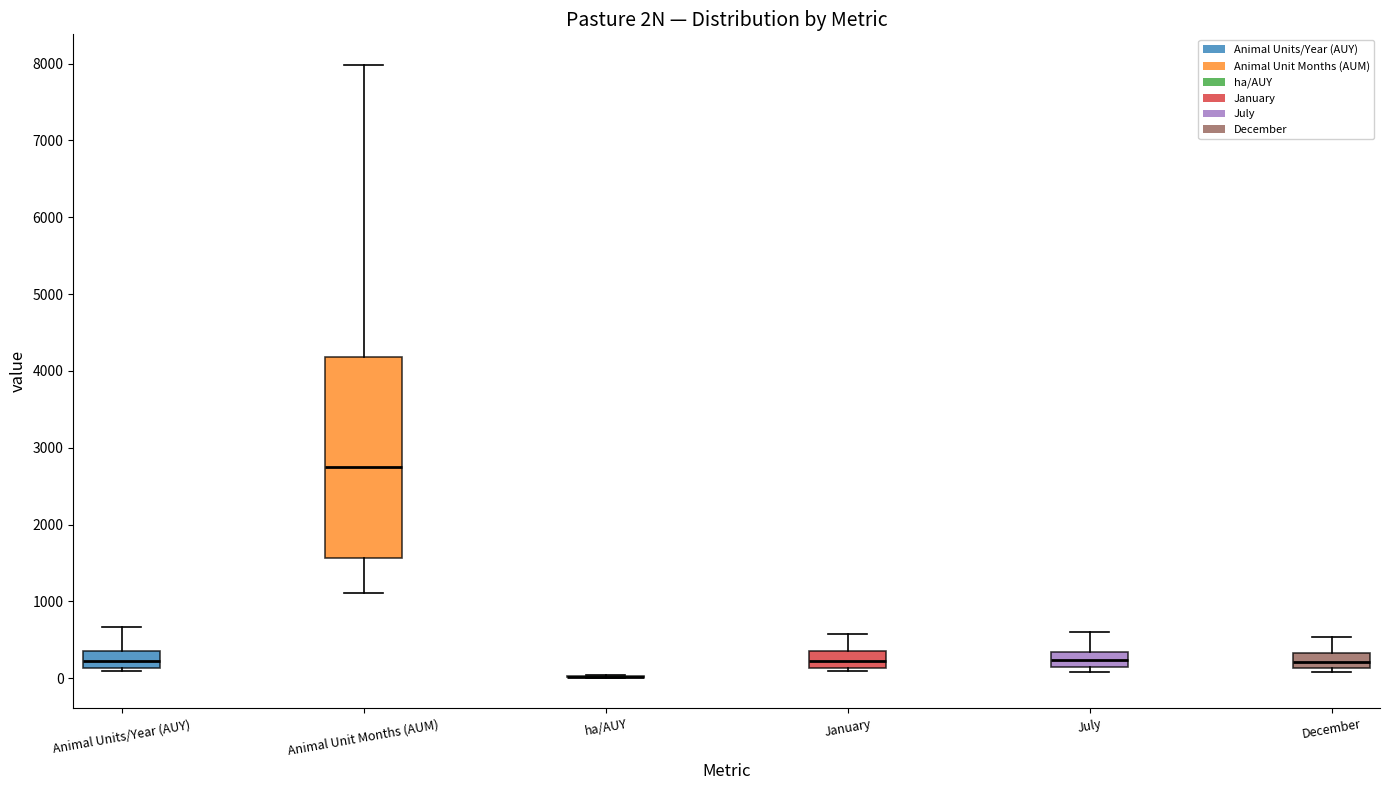

Comparing the boxes themselves (not the whiskers), which one is the tallest?

Animal Unit Months (AUM)